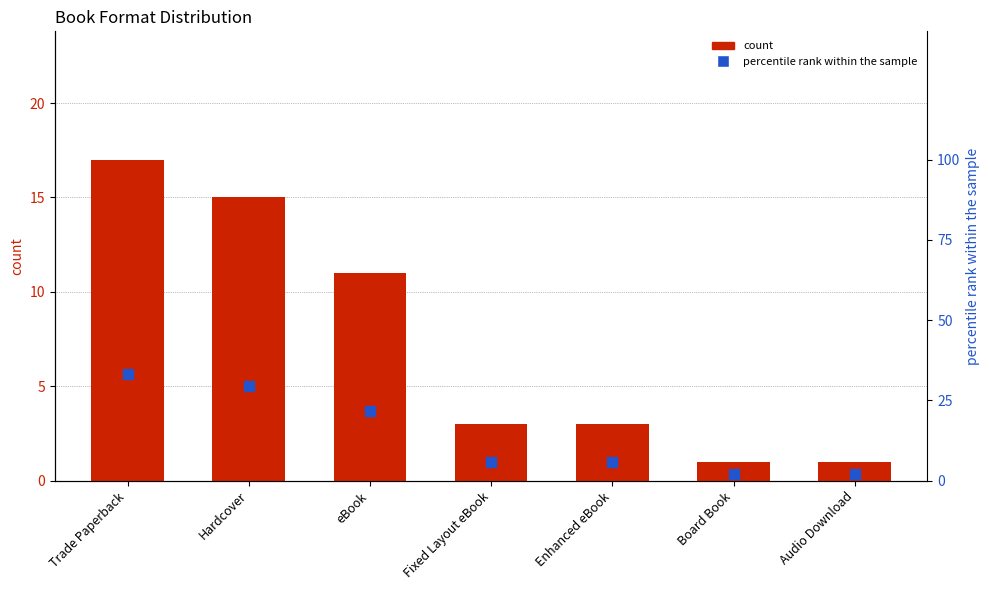

Which series reaches the maximum Y coordinate?

percentile rank within the sample